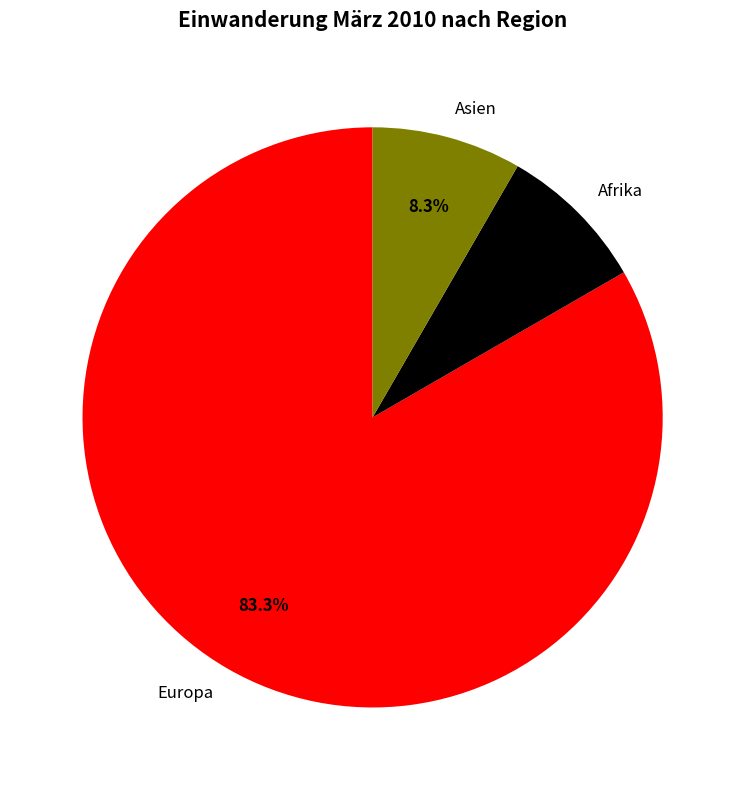

Which category accounts for the majority?

Europa